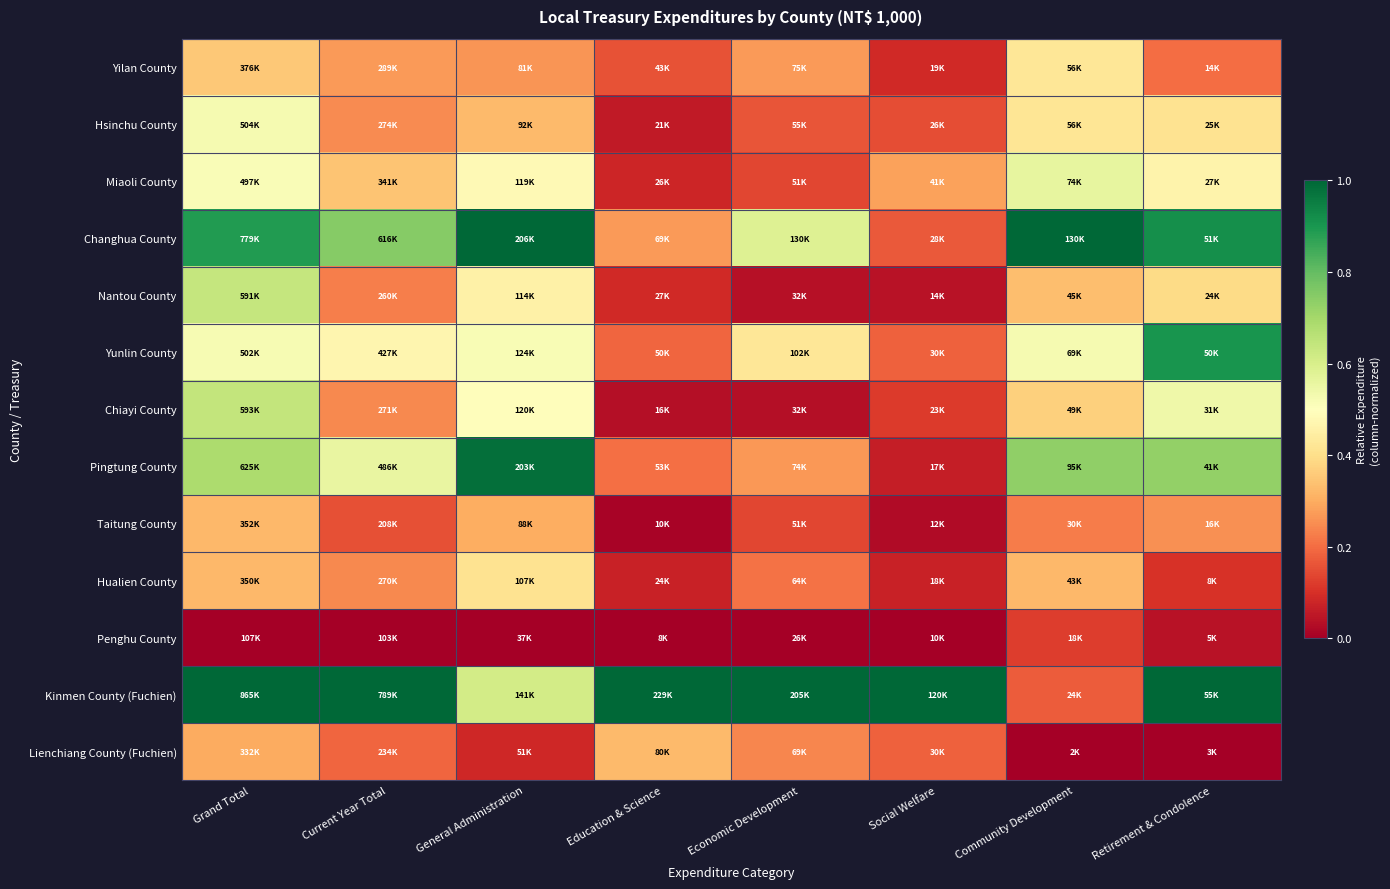

Reading right to left, extract all data points from this chart.

Yilan County: Retirement & Condolence=0.2	Community Development=0.4	Social Welfare=0.1	Economic Development=0.3	Education & Science=0.2	General Administration=0.3	Current Year Total=0.3	Grand Total=0.4
Hsinchu County: Retirement & Condolence=0.4	Community Development=0.4	Social Welfare=0.1	Economic Development=0.2	Education & Science=0.1	General Administration=0.3	Current Year Total=0.2	Grand Total=0.5
Miaoli County: Retirement & Condolence=0.5	Community Development=0.6	Social Welfare=0.3	Economic Development=0.1	Education & Science=0.1	General Administration=0.5	Current Year Total=0.3	Grand Total=0.5
Changhua County: Retirement & Condolence=0.9	Community Development=1.0	Social Welfare=0.2	Economic Development=0.6	Education & Science=0.3	General Administration=1.0	Current Year Total=0.7	Grand Total=0.9
Nantou County: Retirement & Condolence=0.4	Community Development=0.3	Social Welfare=0.0	Economic Development=0.0	Education & Science=0.1	General Administration=0.5	Current Year Total=0.2	Grand Total=0.6
Yunlin County: Retirement & Condolence=0.9	Community Development=0.5	Social Welfare=0.2	Economic Development=0.4	Education & Science=0.2	General Administration=0.5	Current Year Total=0.5	Grand Total=0.5
Chiayi County: Retirement & Condolence=0.5	Community Development=0.4	Social Welfare=0.1	Economic Development=0.0	Education & Science=0.0	General Administration=0.5	Current Year Total=0.2	Grand Total=0.6
Pingtung County: Retirement & Condolence=0.7	Community Development=0.7	Social Welfare=0.1	Economic Development=0.3	Education & Science=0.2	General Administration=1.0	Current Year Total=0.6	Grand Total=0.7
Taitung County: Retirement & Condolence=0.3	Community Development=0.2	Social Welfare=0.0	Economic Development=0.1	Education & Science=0.0	General Administration=0.3	Current Year Total=0.2	Grand Total=0.3
Hualien County: Retirement & Condolence=0.1	Community Development=0.3	Social Welfare=0.1	Economic Development=0.2	Education & Science=0.1	General Administration=0.4	Current Year Total=0.2	Grand Total=0.3
Penghu County: Retirement & Condolence=0.0	Community Development=0.1	Social Welfare=0.0	Economic Development=0.0	Education & Science=0.0	General Administration=0.0	Current Year Total=0.0	Grand Total=0.0
Kinmen County (Fuchien): Retirement & Condolence=1.0	Community Development=0.2	Social Welfare=1.0	Economic Development=1.0	Education & Science=1.0	General Administration=0.6	Current Year Total=1.0	Grand Total=1.0
Lienchiang County (Fuchien): Retirement & Condolence=0.0	Community Development=0.0	Social Welfare=0.2	Economic Development=0.2	Education & Science=0.3	General Administration=0.1	Current Year Total=0.2	Grand Total=0.3